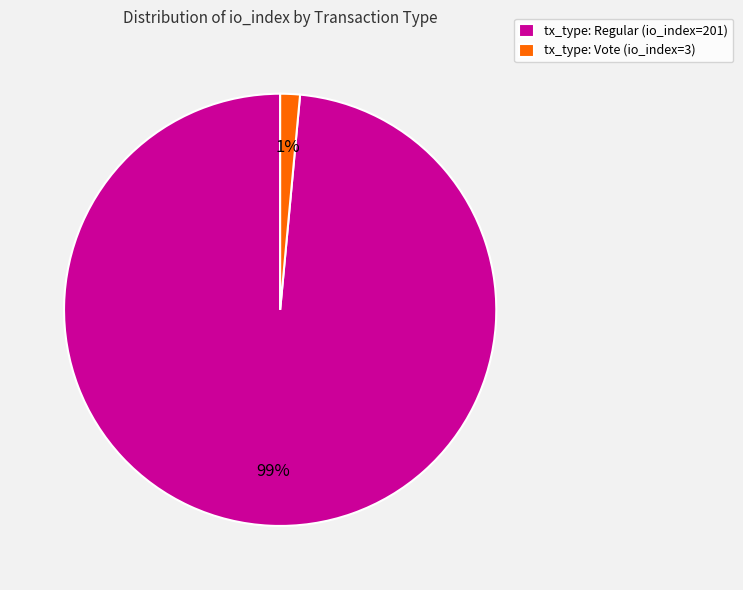

What is the smallest slice in the pie chart?

tx_type: Vote (io_index=3)